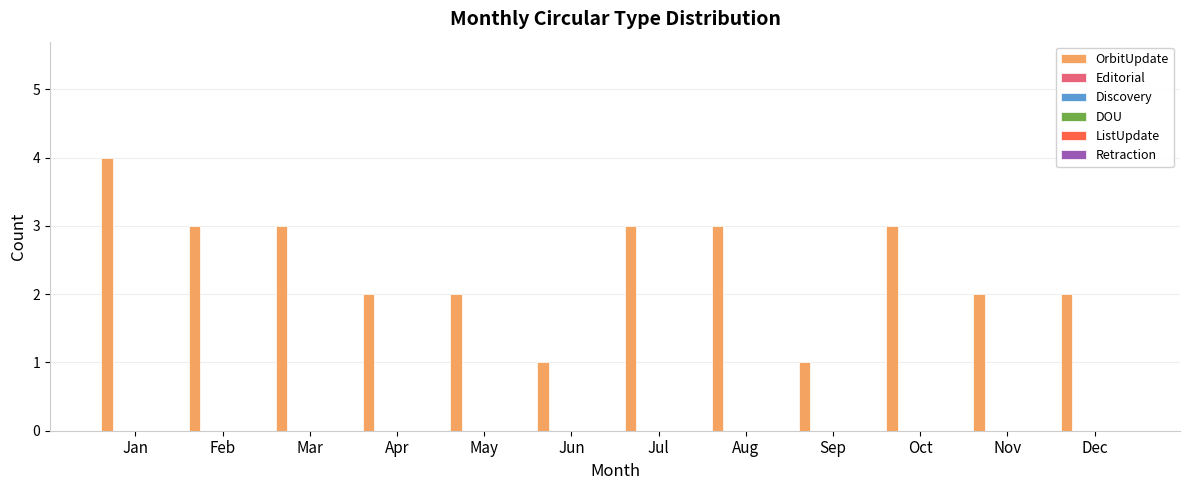

Reading right to left, transcribe all the data shown in this chart.

2	2	3	1	3	3	1	2	2	3	3	4